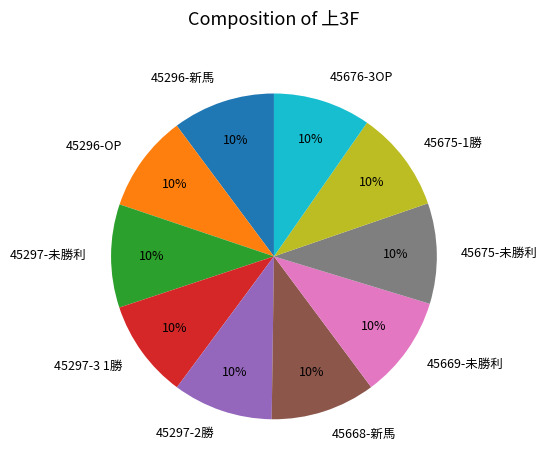

To the nearest percent, what is the average slice percentage?

10%